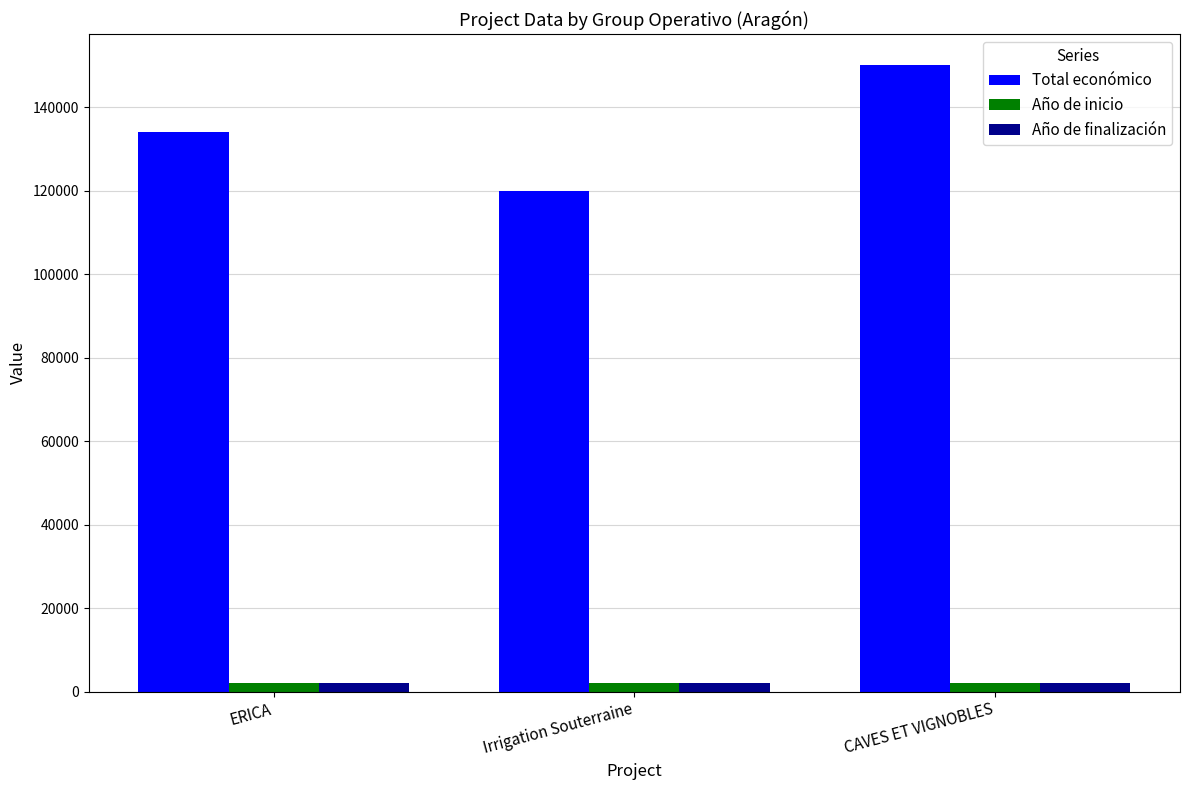

What is the difference between the Total económico values at CAVES ET VIGNOBLES and ERICA?

15888